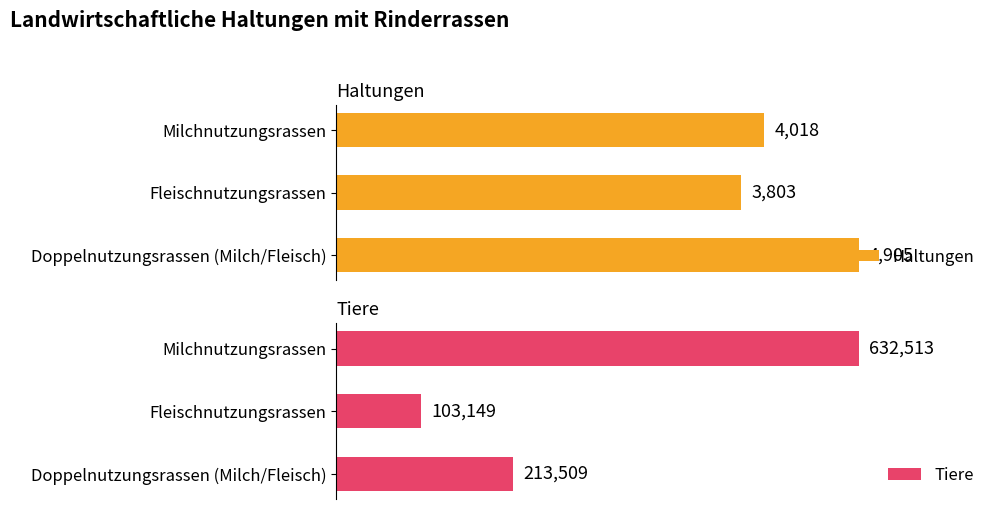

Which category has the highest value in the Haltungen series?

Doppelnutzungsrassen (Milch/Fleisch)